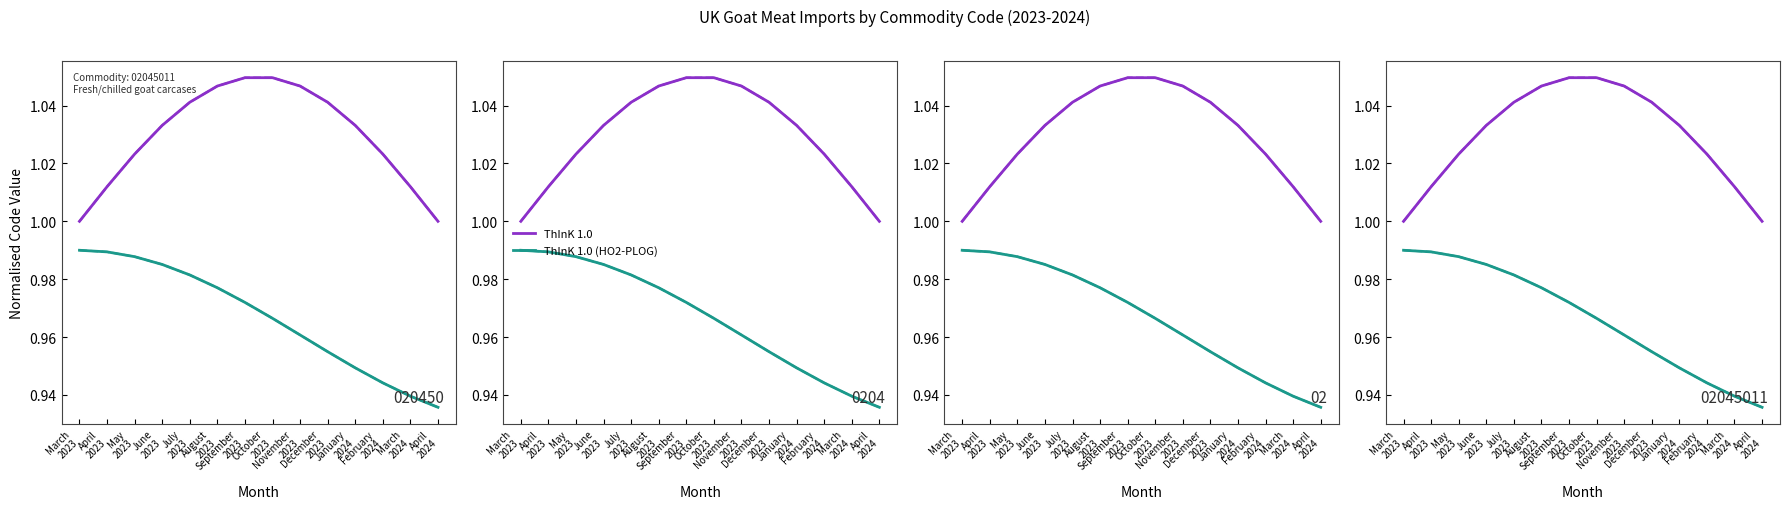

What is the total value across all series at April
2024?

1.9